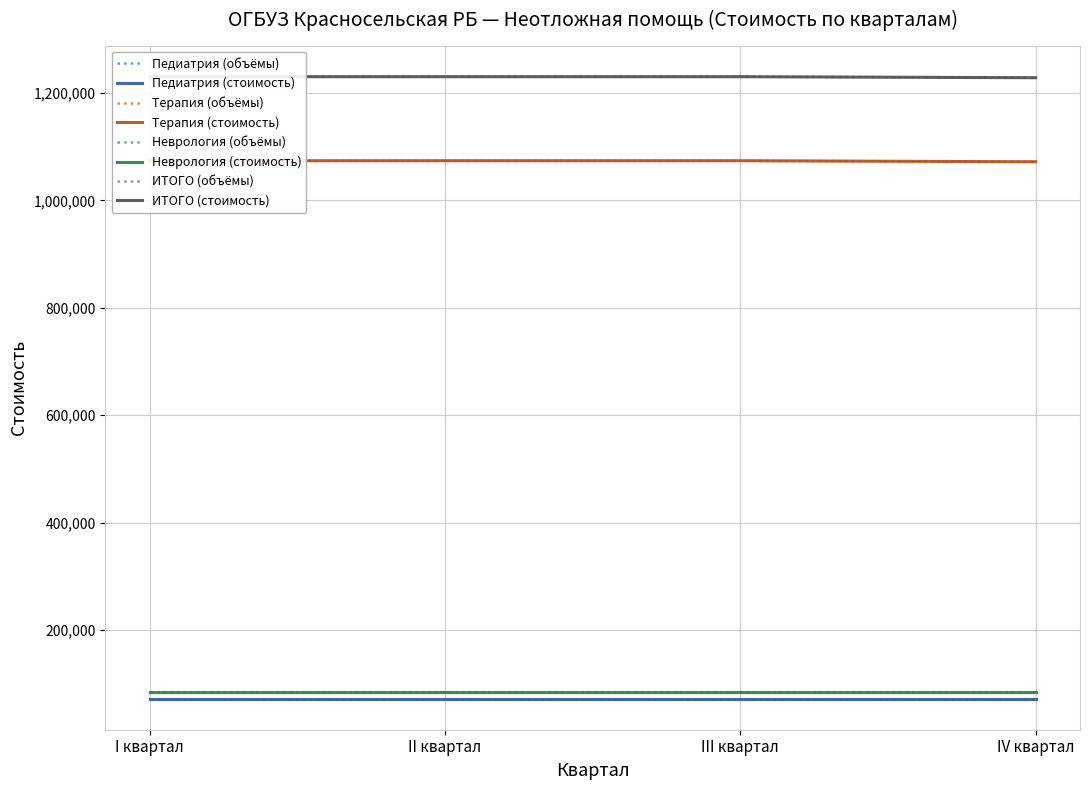

True or false: ИТОГО and Терапия cross at least once.

False